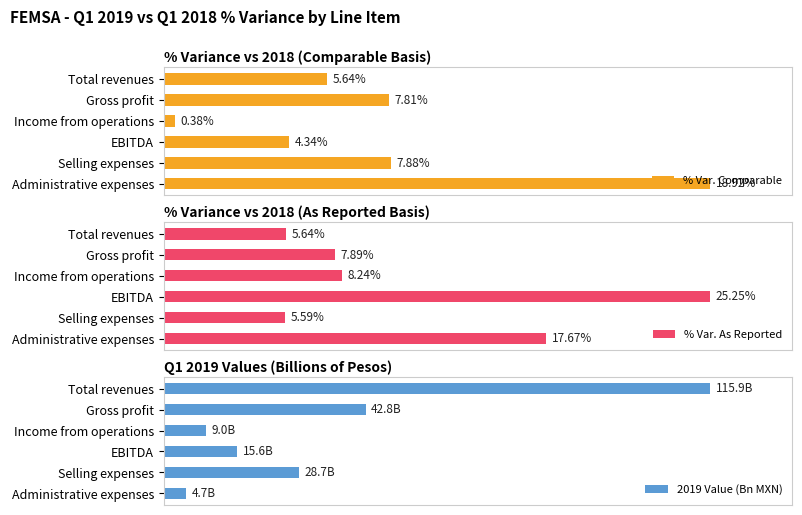

Where is % Var. Comparable nearest to the value 9?

Selling expenses